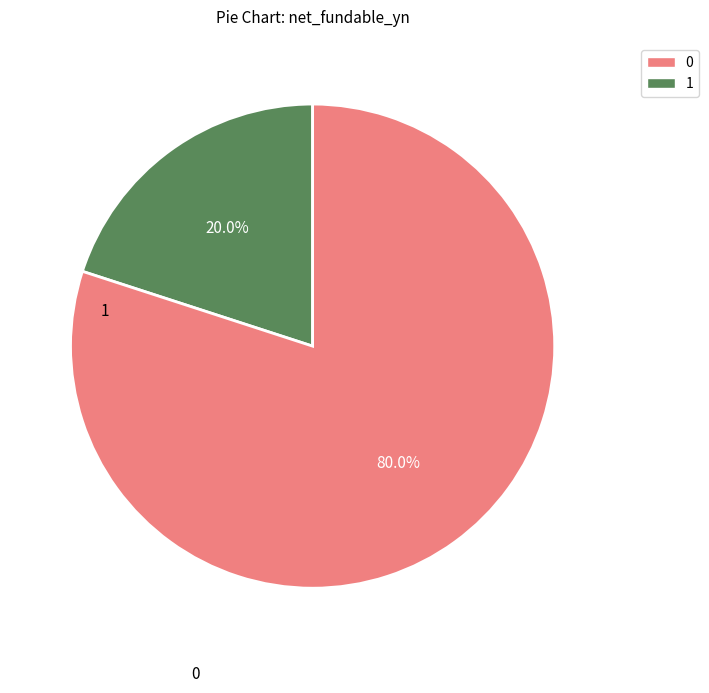

Does any single category account for the majority?

Yes